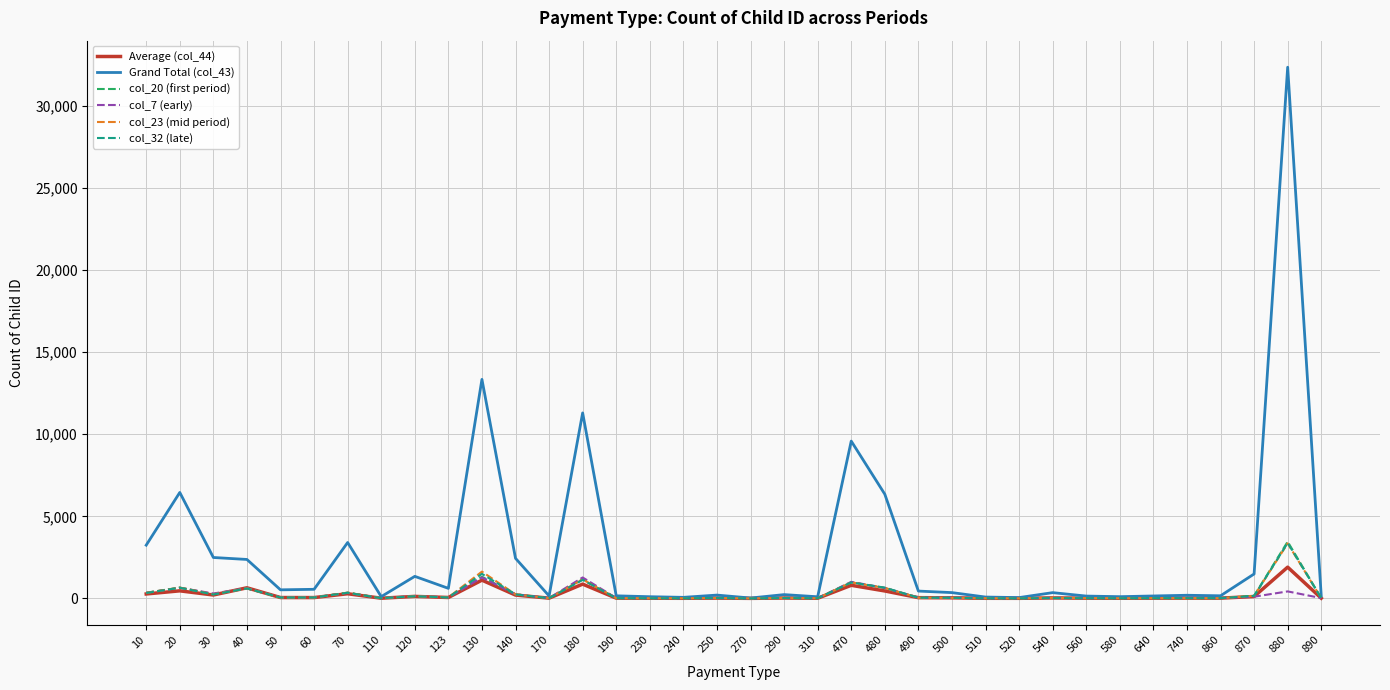

What is the highest value of the col_23 (mid period) series?

3347.0